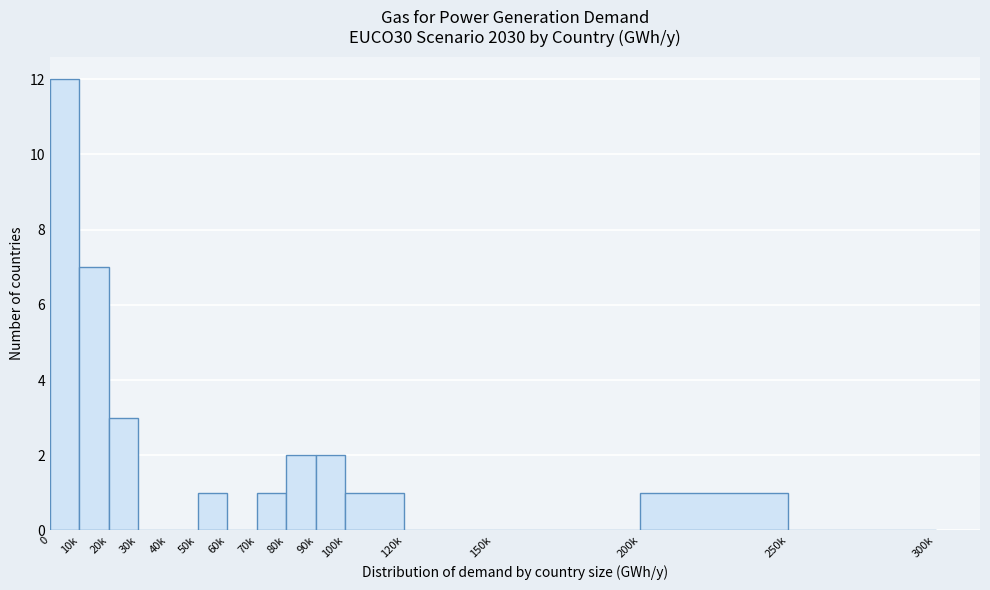

Reading left to right, what are all the values shown in this chart?

0=12	10k=7	20k=3	30k=0	40k=0	50k=1	60k=0	70k=1	80k=2	90k=2	100k=1	120k=0	150k=0	200k=1	250k=0